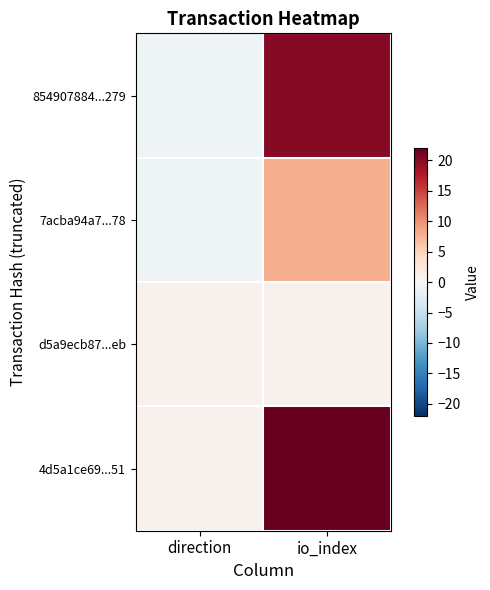

Which label corresponds to the largest value in the chart?

io_index